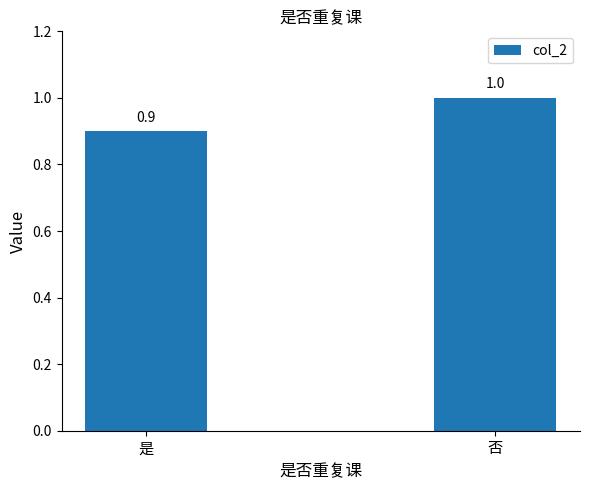

Reading left to right, transcribe all the data shown in this chart.

0.9	1.0